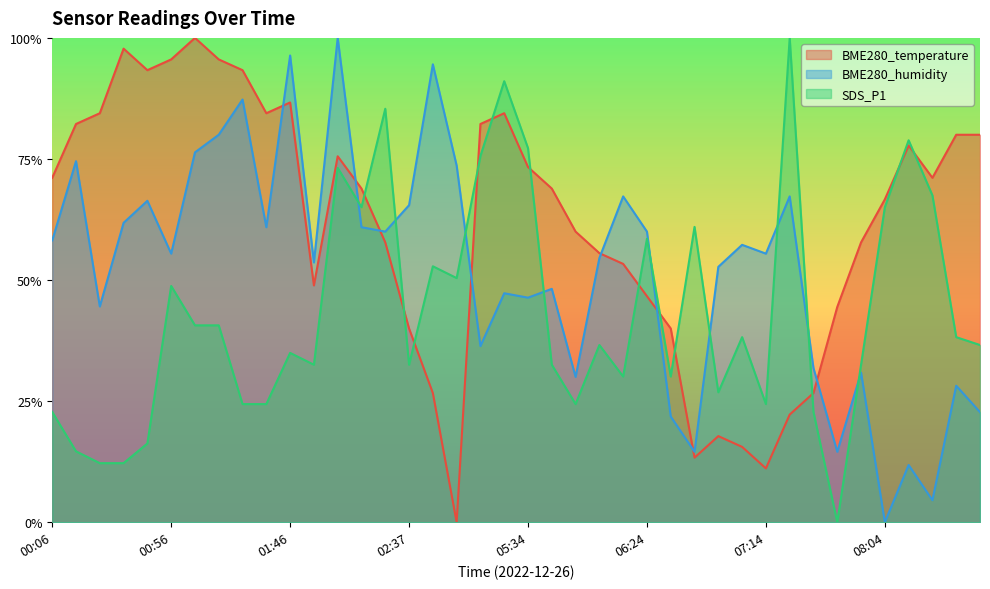

What value does the BME280_humidity series have at 08:44?

0.2